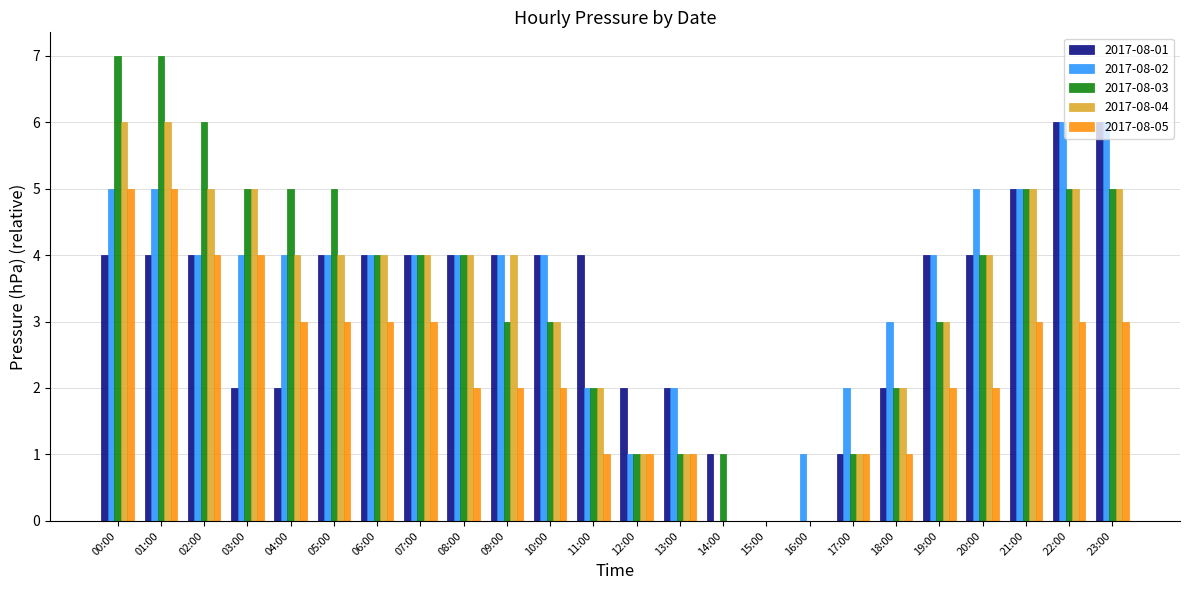

Is it true that 2017-08-05 equals 2 at 09:00?

True